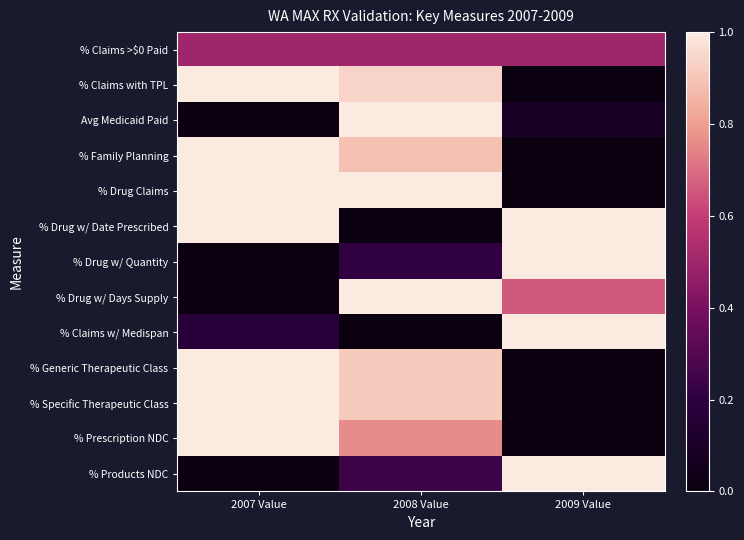

At 2008 Value, list the series in order from largest to smallest.

Avg Medicaid Paid, % Drug Claims, % Drug w/ Days Supply, % Claims with TPL, % Generic Therapeutic Class, % Specific Therapeutic Class, % Family Planning, % Prescription NDC, % Claims >$0 Paid, % Products NDC, % Drug w/ Quantity, % Drug w/ Date Prescribed, % Claims w/ Medispan